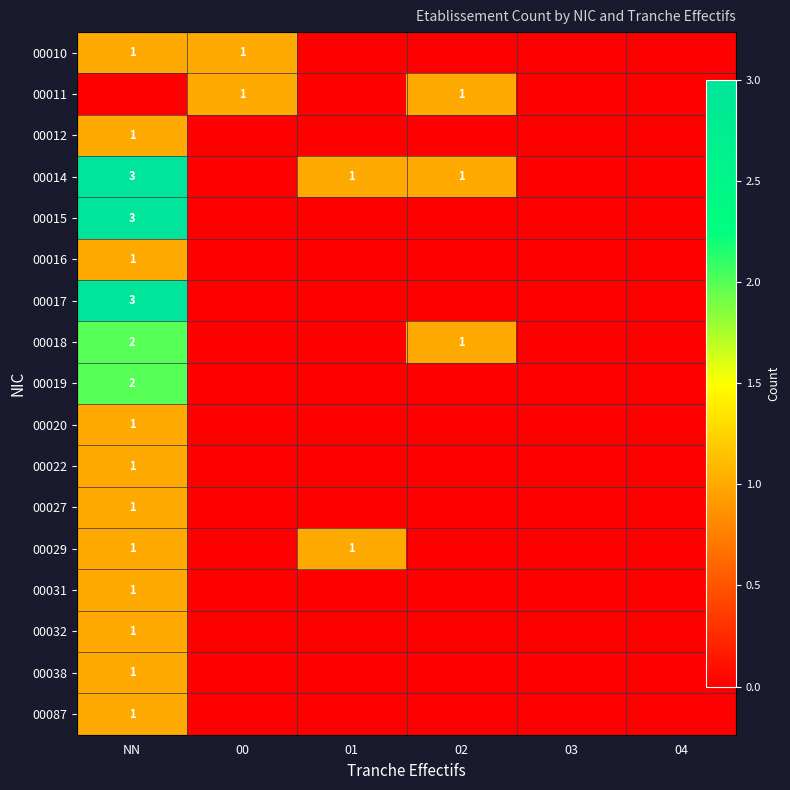

What is the difference between the second highest and minimum values in the 00018 series?

1